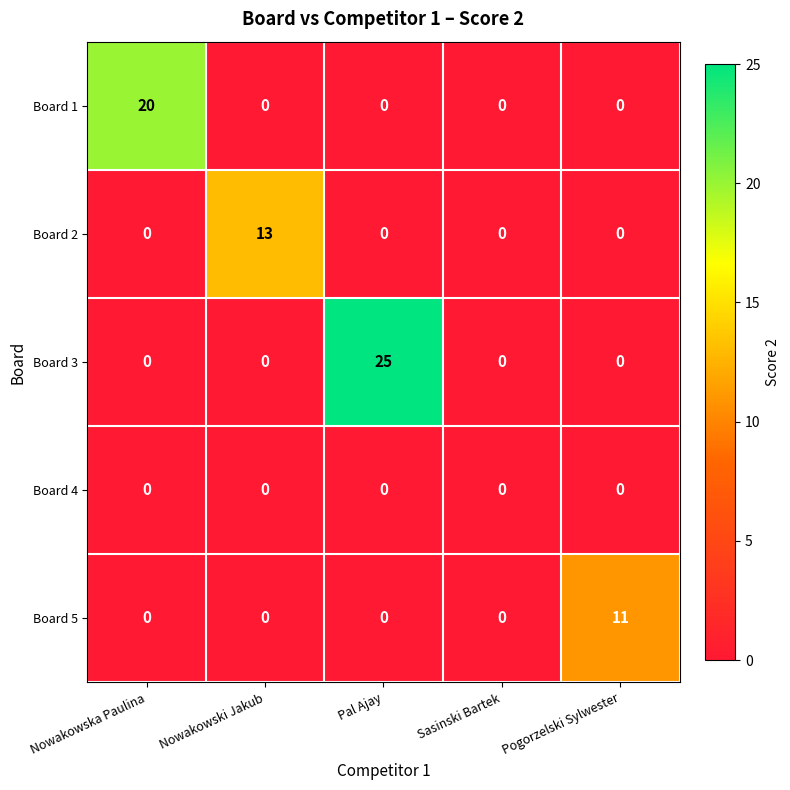

Reading left to right, transcribe all the data shown in this chart.

Board 1: Nowakowska Paulina=20	Nowakowski Jakub=0	Pal Ajay=0	Sasinski Bartek=0	Pogorzelski Sylwester=0
Board 2: Nowakowska Paulina=0	Nowakowski Jakub=13	Pal Ajay=0	Sasinski Bartek=0	Pogorzelski Sylwester=0
Board 3: Nowakowska Paulina=0	Nowakowski Jakub=0	Pal Ajay=25	Sasinski Bartek=0	Pogorzelski Sylwester=0
Board 4: Nowakowska Paulina=0	Nowakowski Jakub=0	Pal Ajay=0	Sasinski Bartek=0	Pogorzelski Sylwester=0
Board 5: Nowakowska Paulina=0	Nowakowski Jakub=0	Pal Ajay=0	Sasinski Bartek=0	Pogorzelski Sylwester=11